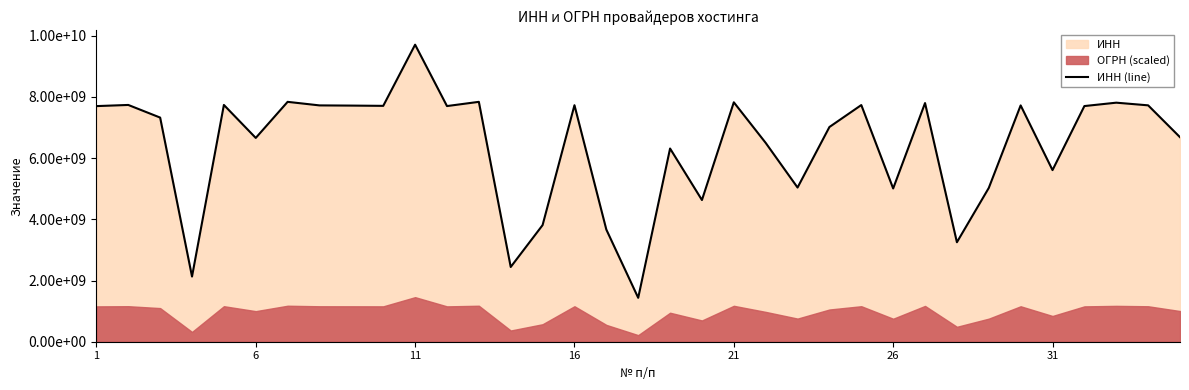

Reading left to right, transcribe all the data shown in this chart.

7702233760	7740000076	7327026232	2130176633	7740000020	6662103947	7841468537	7725269570	7719007417	7710456087	9710053162	7703616170	7841504513	2443053340	3812144435	7731399513	3666077347	1435236532	6315856325	4632105502	7826728815	6500004276	5040109853	7019035970	7736680630	5010045176	7801451618	3252005281	5027041677	7724877536	5610126902	7703765969	7814288415	7727286588	6686048861